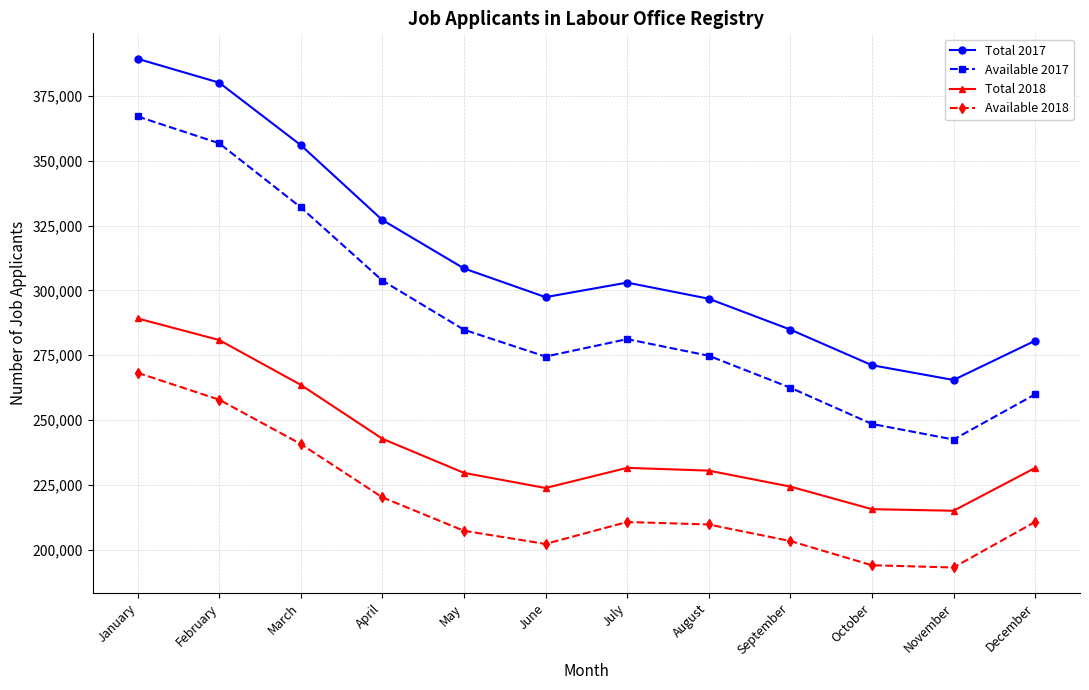

What are all the series names shown in the legend?

Total 2017, Available 2017, Total 2018, Available 2018